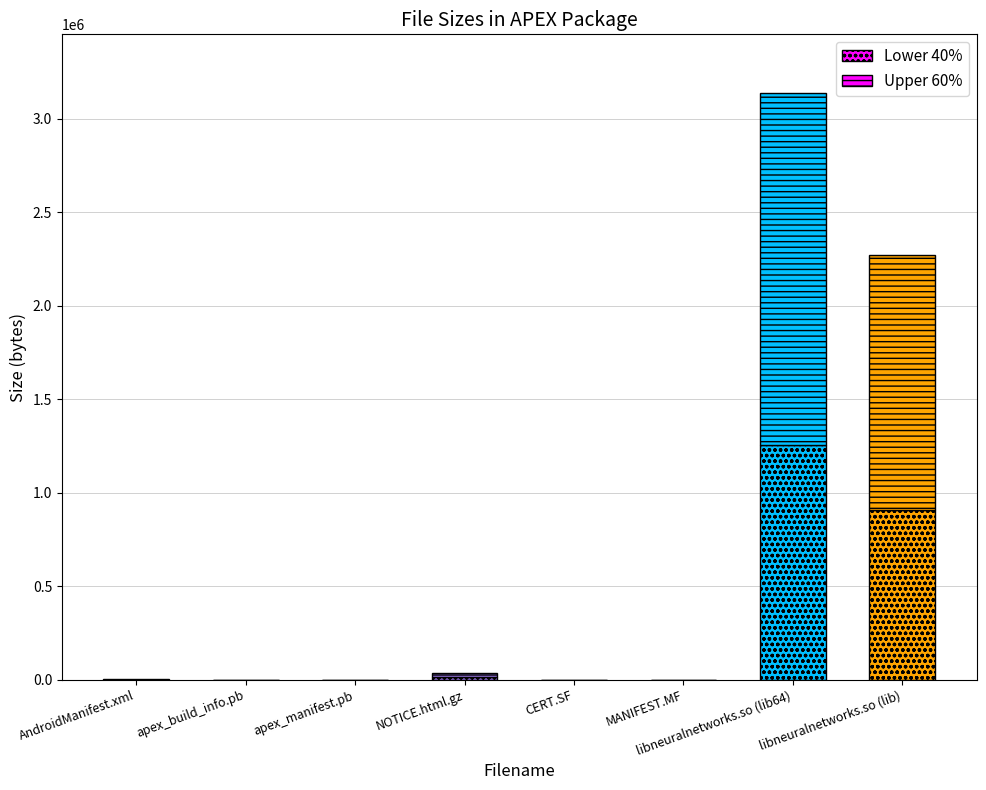

Count the number of data series in this chart.

2